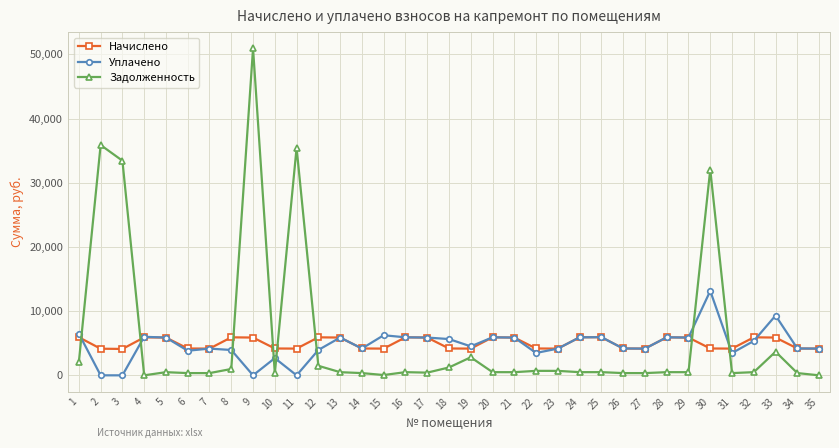

Rank the series by their maximum value, from lowest to highest.

Начислено, Уплачено, Задолженность